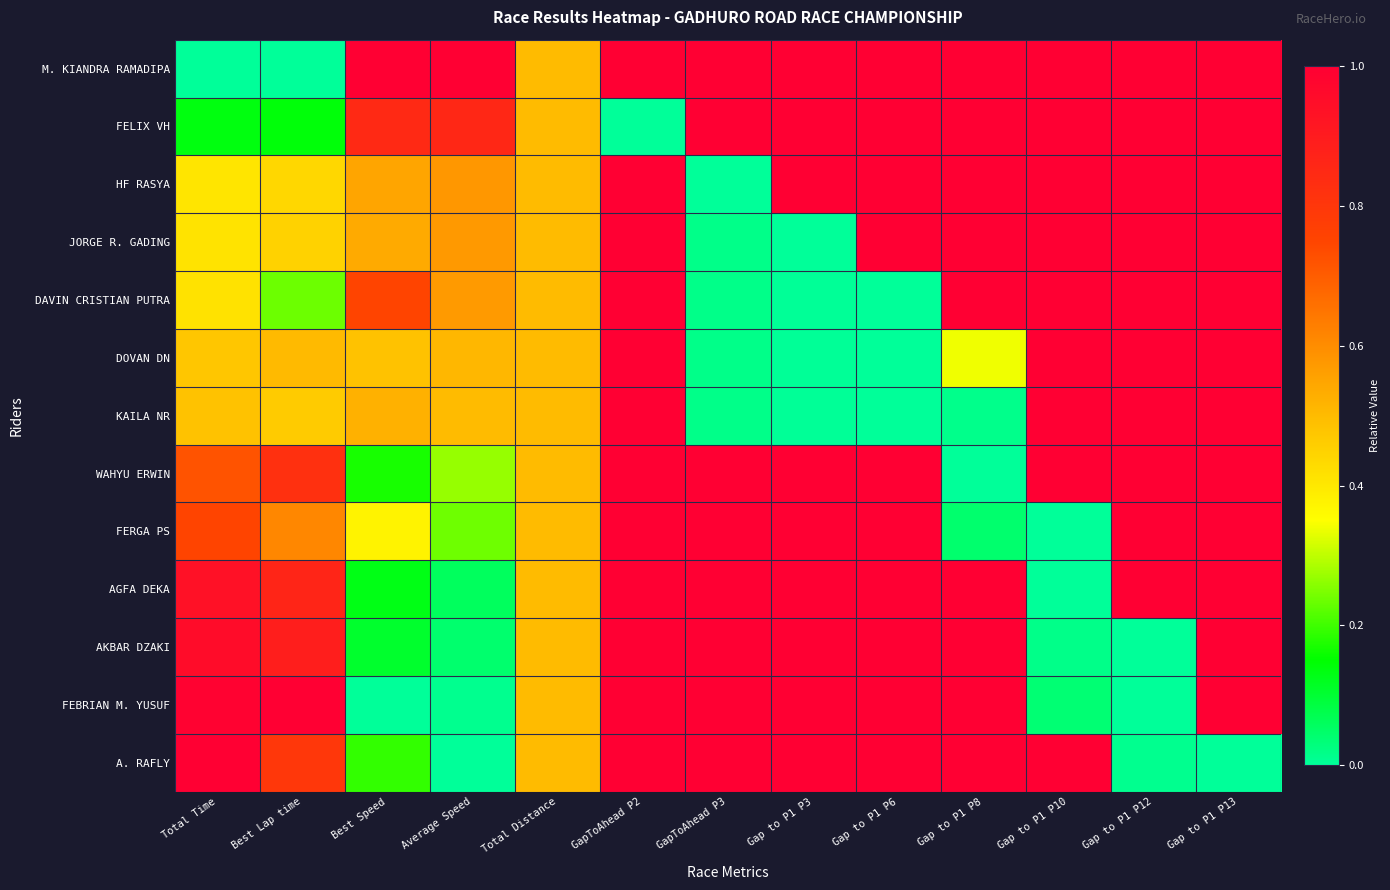

Reading left to right, extract all data points from this chart.

M. KIANDRA RAMADIPA: Total Time=0.0	Best Lap time=0.0	Best Speed=1.0	Average Speed=1.0	Total Distance=0.5	GapToAhead P2=1.0	GapToAhead P3=1.0	Gap to P1 P3=1.0	Gap to P1 P6=1.0	Gap to P1 P8=1.0	Gap to P1 P10=1.0	Gap to P1 P12=1.0	Gap to P1 P13=1.0
FELIX VH: Total Time=0.1	Best Lap time=0.1	Best Speed=0.9	Average Speed=0.9	Total Distance=0.5	GapToAhead P2=0.0	GapToAhead P3=1.0	Gap to P1 P3=1.0	Gap to P1 P6=1.0	Gap to P1 P8=1.0	Gap to P1 P10=1.0	Gap to P1 P12=1.0	Gap to P1 P13=1.0
HF RASYA: Total Time=0.4	Best Lap time=0.4	Best Speed=0.5	Average Speed=0.6	Total Distance=0.5	GapToAhead P2=1.0	GapToAhead P3=0.0	Gap to P1 P3=1.0	Gap to P1 P6=1.0	Gap to P1 P8=1.0	Gap to P1 P10=1.0	Gap to P1 P12=1.0	Gap to P1 P13=1.0
JORGE R. GADING: Total Time=0.4	Best Lap time=0.4	Best Speed=0.5	Average Speed=0.6	Total Distance=0.5	GapToAhead P2=1.0	GapToAhead P3=0.0	Gap to P1 P3=0.0	Gap to P1 P6=1.0	Gap to P1 P8=1.0	Gap to P1 P10=1.0	Gap to P1 P12=1.0	Gap to P1 P13=1.0
DAVIN CRISTIAN PUTRA: Total Time=0.4	Best Lap time=0.2	Best Speed=0.8	Average Speed=0.6	Total Distance=0.5	GapToAhead P2=1.0	GapToAhead P3=0.0	Gap to P1 P3=0.0	Gap to P1 P6=0.0	Gap to P1 P8=1.0	Gap to P1 P10=1.0	Gap to P1 P12=1.0	Gap to P1 P13=1.0
DOVAN DN: Total Time=0.5	Best Lap time=0.5	Best Speed=0.5	Average Speed=0.5	Total Distance=0.5	GapToAhead P2=1.0	GapToAhead P3=0.0	Gap to P1 P3=0.0	Gap to P1 P6=0.0	Gap to P1 P8=0.3	Gap to P1 P10=1.0	Gap to P1 P12=1.0	Gap to P1 P13=1.0
KAILA NR: Total Time=0.5	Best Lap time=0.5	Best Speed=0.5	Average Speed=0.5	Total Distance=0.5	GapToAhead P2=1.0	GapToAhead P3=0.0	Gap to P1 P3=0.0	Gap to P1 P6=0.0	Gap to P1 P8=0.0	Gap to P1 P10=1.0	Gap to P1 P12=1.0	Gap to P1 P13=1.0
WAHYU ERWIN: Total Time=0.7	Best Lap time=0.8	Best Speed=0.2	Average Speed=0.3	Total Distance=0.5	GapToAhead P2=1.0	GapToAhead P3=1.0	Gap to P1 P3=1.0	Gap to P1 P6=1.0	Gap to P1 P8=0.0	Gap to P1 P10=1.0	Gap to P1 P12=1.0	Gap to P1 P13=1.0
FERGA PS: Total Time=0.8	Best Lap time=0.6	Best Speed=0.4	Average Speed=0.2	Total Distance=0.5	GapToAhead P2=1.0	GapToAhead P3=1.0	Gap to P1 P3=1.0	Gap to P1 P6=1.0	Gap to P1 P8=0.0	Gap to P1 P10=0.0	Gap to P1 P12=1.0	Gap to P1 P13=1.0
AGFA DEKA: Total Time=0.9	Best Lap time=0.9	Best Speed=0.1	Average Speed=0.1	Total Distance=0.5	GapToAhead P2=1.0	GapToAhead P3=1.0	Gap to P1 P3=1.0	Gap to P1 P6=1.0	Gap to P1 P8=1.0	Gap to P1 P10=0.0	Gap to P1 P12=1.0	Gap to P1 P13=1.0
AKBAR DZAKI: Total Time=1.0	Best Lap time=0.9	Best Speed=0.1	Average Speed=0.0	Total Distance=0.5	GapToAhead P2=1.0	GapToAhead P3=1.0	Gap to P1 P3=1.0	Gap to P1 P6=1.0	Gap to P1 P8=1.0	Gap to P1 P10=0.0	Gap to P1 P12=0.0	Gap to P1 P13=1.0
FEBRIAN M. YUSUF: Total Time=1.0	Best Lap time=1.0	Best Speed=0.0	Average Speed=0.0	Total Distance=0.5	GapToAhead P2=1.0	GapToAhead P3=1.0	Gap to P1 P3=1.0	Gap to P1 P6=1.0	Gap to P1 P8=1.0	Gap to P1 P10=0.0	Gap to P1 P12=0.0	Gap to P1 P13=1.0
A. RAFLY: Total Time=1.0	Best Lap time=0.8	Best Speed=0.2	Average Speed=0.0	Total Distance=0.5	GapToAhead P2=1.0	GapToAhead P3=1.0	Gap to P1 P3=1.0	Gap to P1 P6=1.0	Gap to P1 P8=1.0	Gap to P1 P10=1.0	Gap to P1 P12=0.0	Gap to P1 P13=0.0